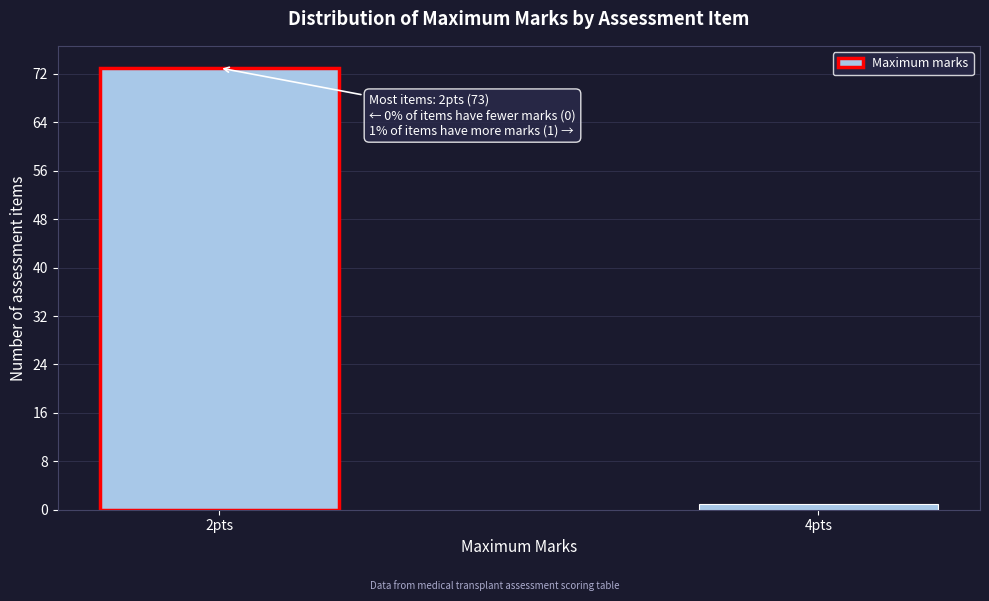

Reading left to right, what are all the values shown in this chart?

73	1